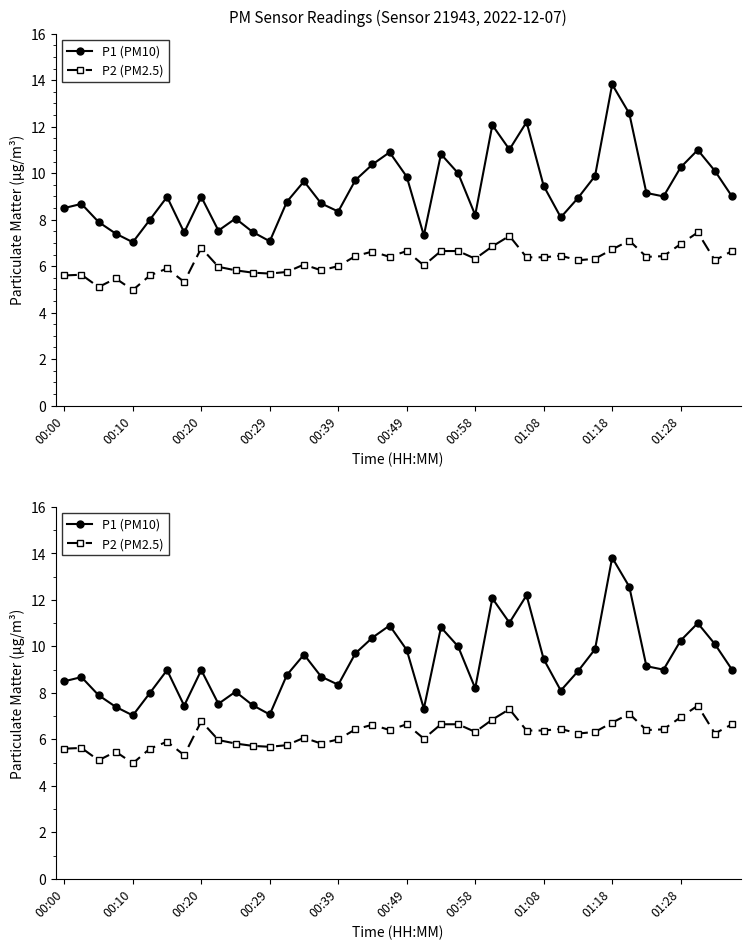

True or false: P1 (PM10) and P2 (PM2.5) intersect in this chart.

False